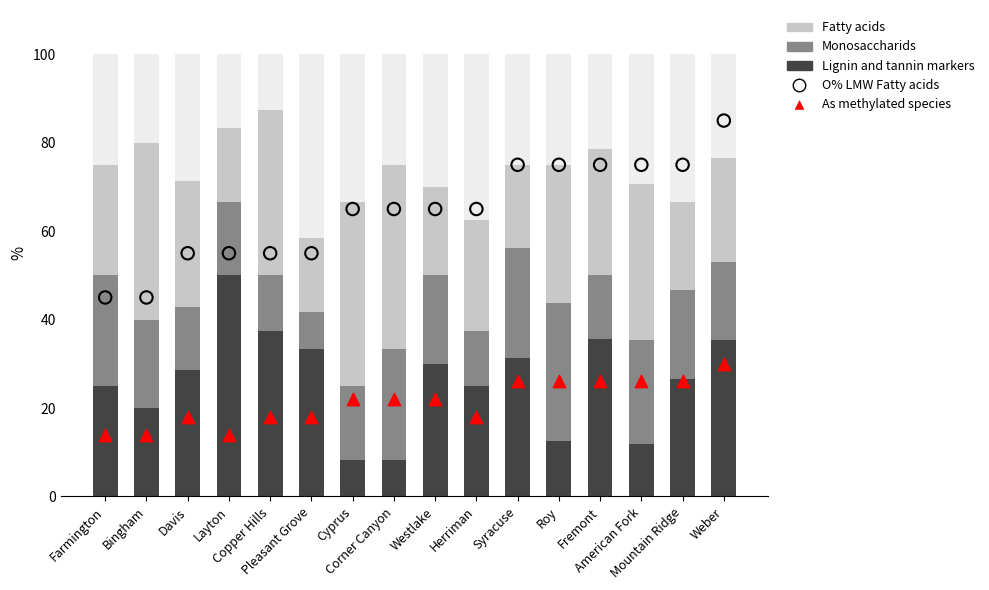

Which series has the widest spread of Y values?

Lignin and tannin markers